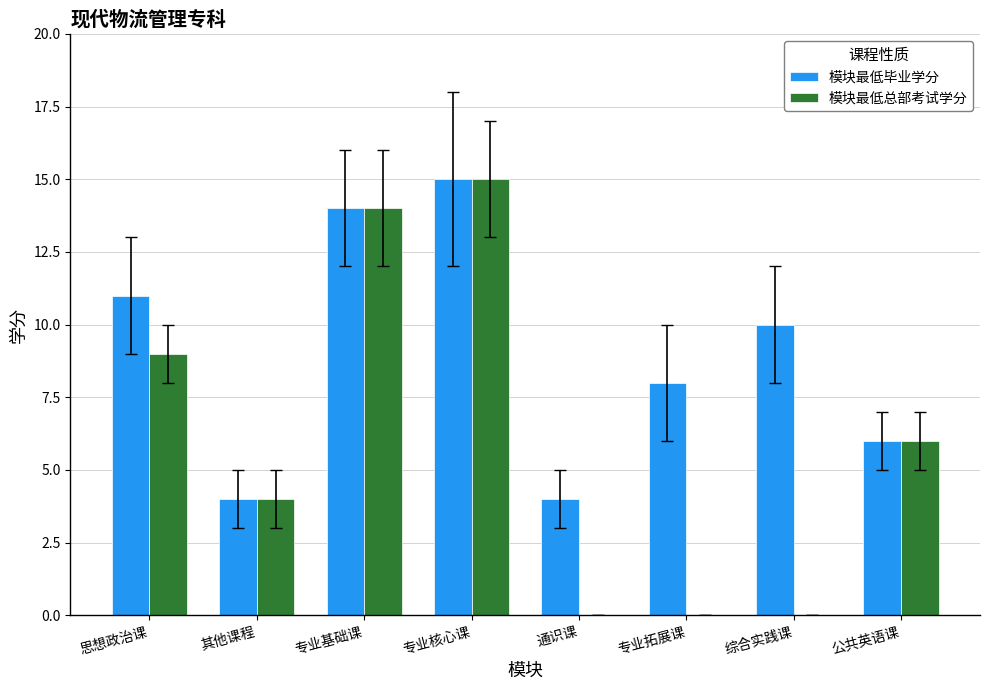

Reading right to left, list all the values displayed in this chart.

模块最低毕业学分: 6	10	8	4	15	14	4	11
模块最低总部考试学分: 6	0	0	0	15	14	4	9